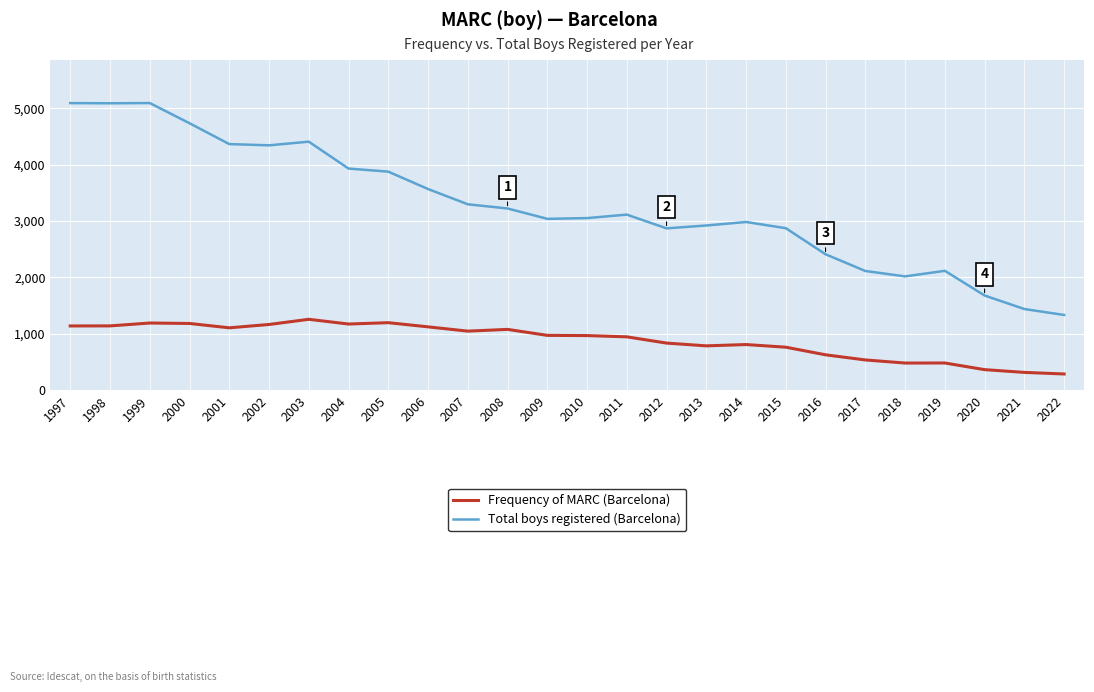

Which series has the largest total across all categories?

Total boys registered (Barcelona)